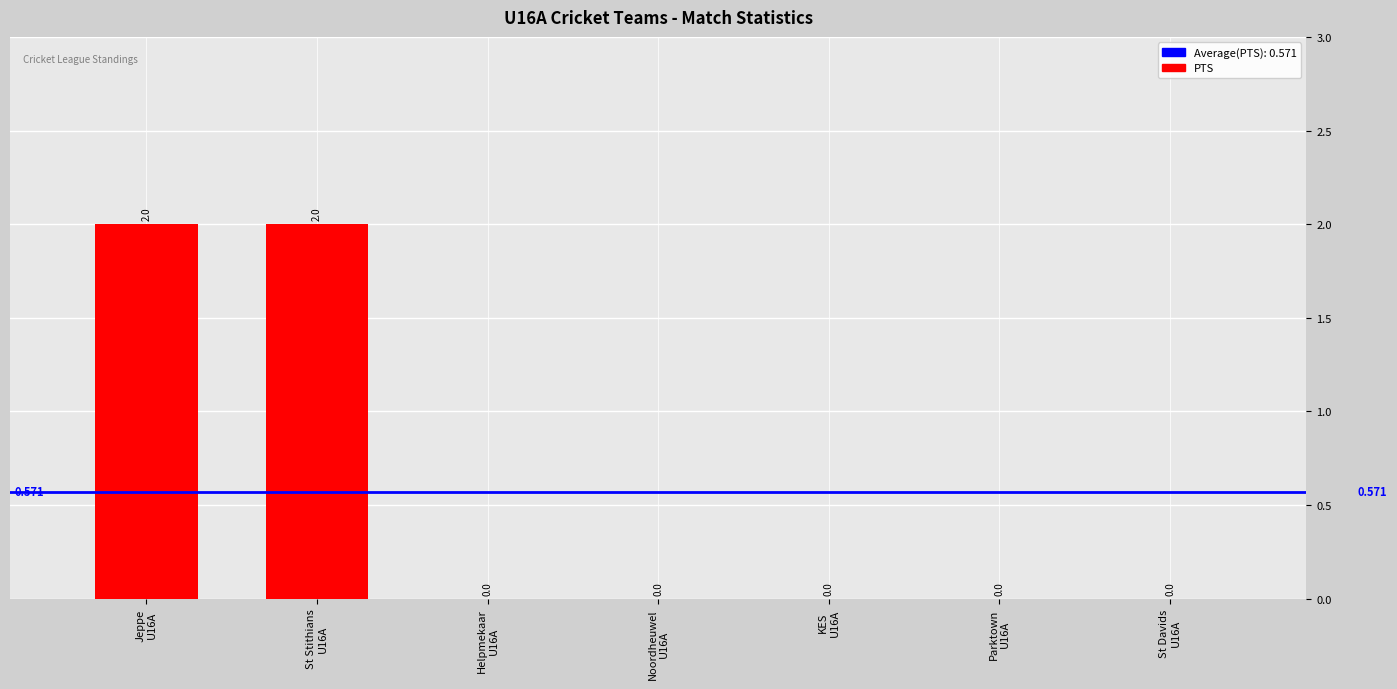

Reading right to left, transcribe all the data shown in this chart.

0	0	0	0	0	2	2